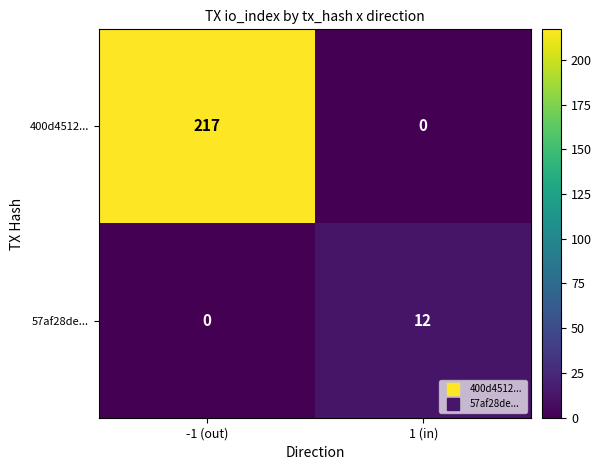

What is the difference between the highest and lowest values at -1 (out)?

217